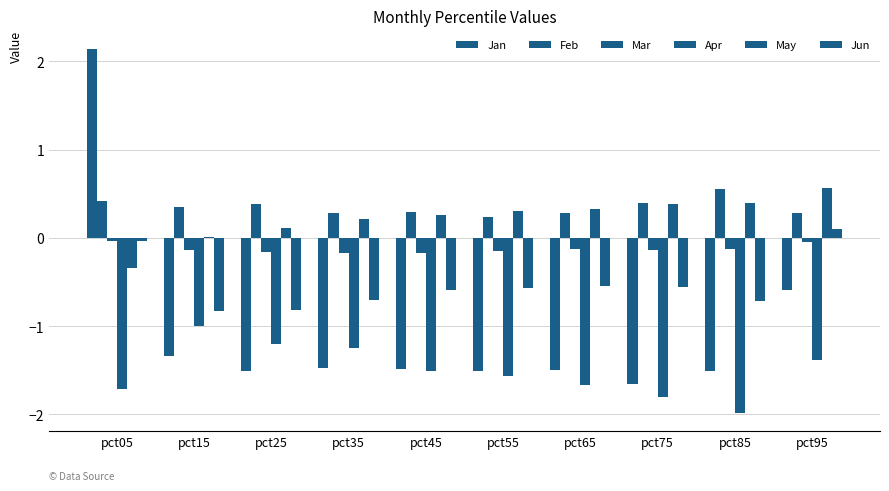

How many groups of bars are there?

10